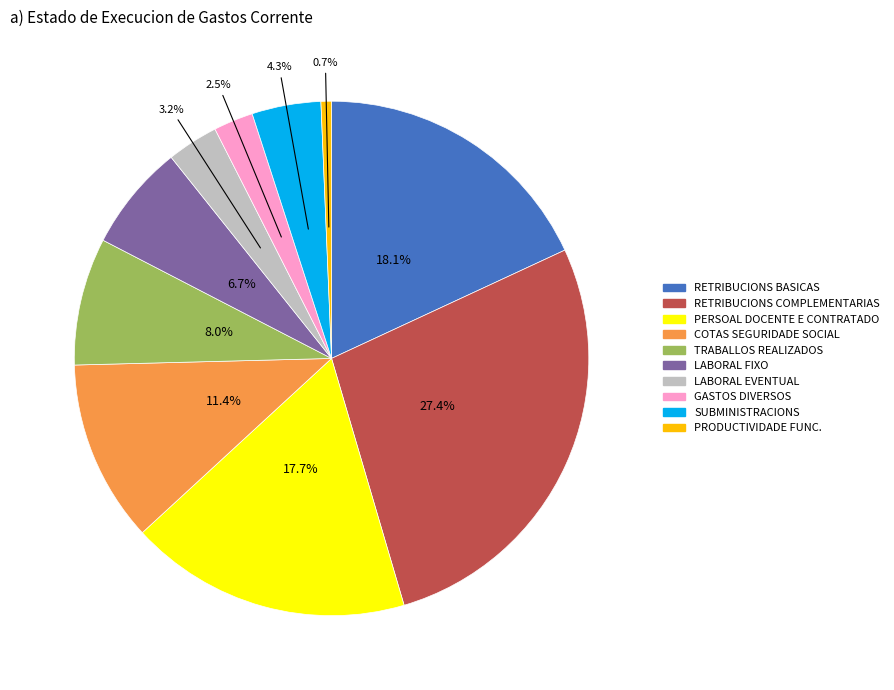

Is there any slice that represents more than half of the pie?

No